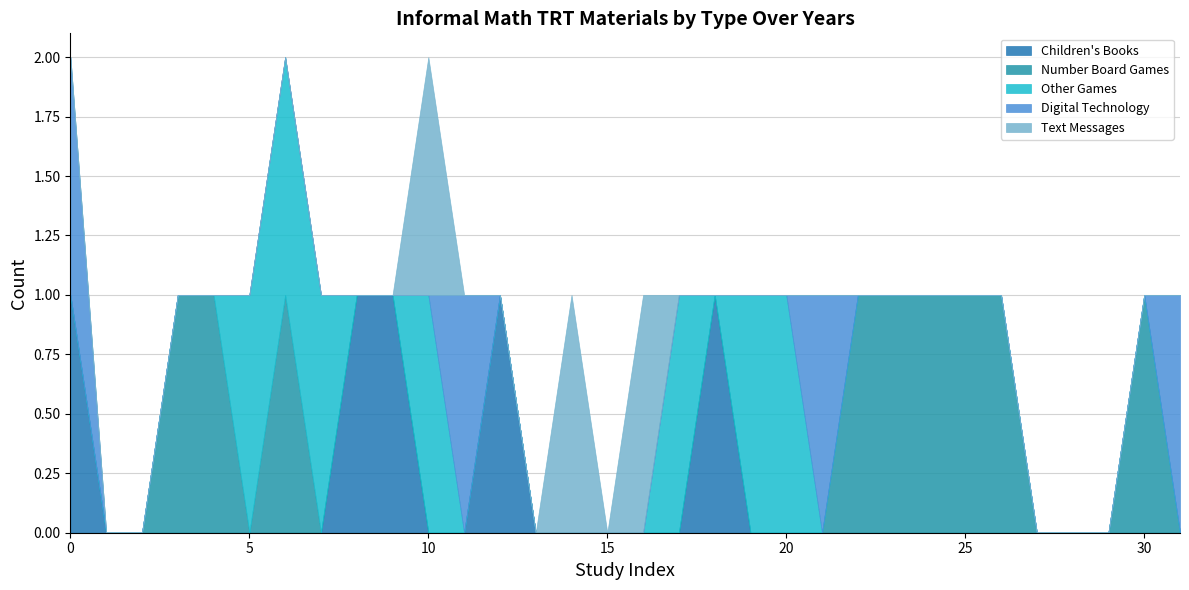

How many values in the Digital Technology series exceed 0?

4